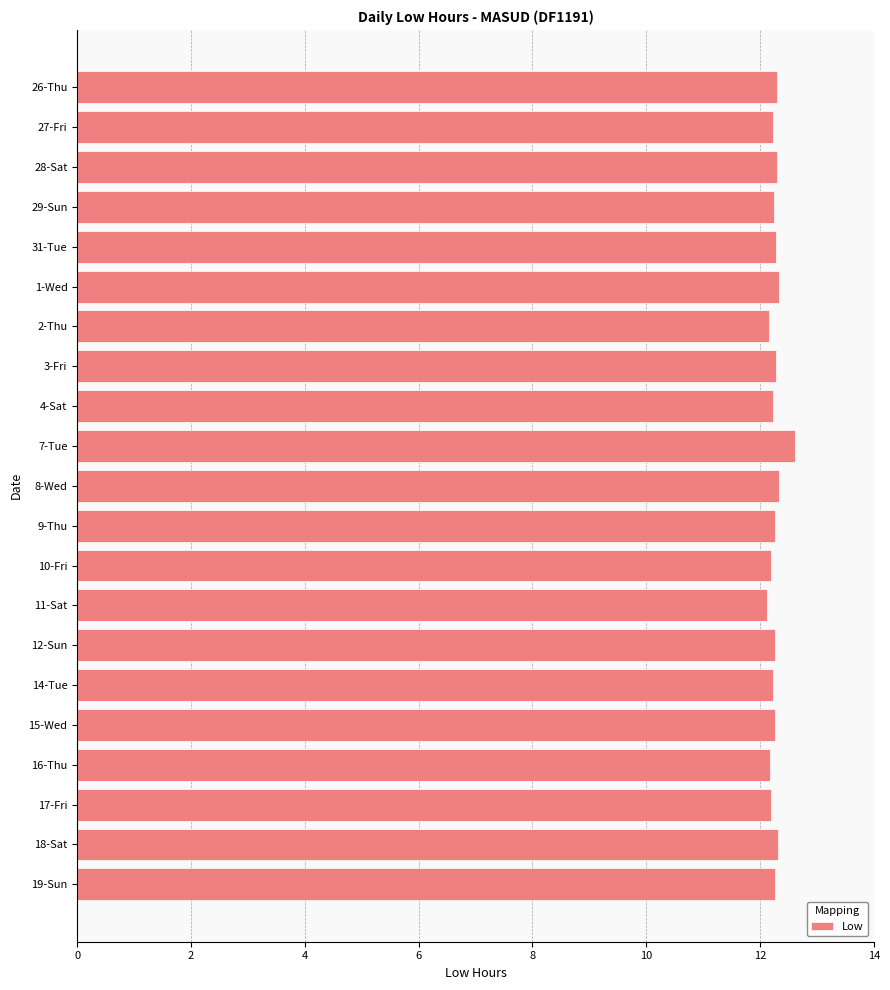

What is the difference between the maximum and minimum values?

0.5